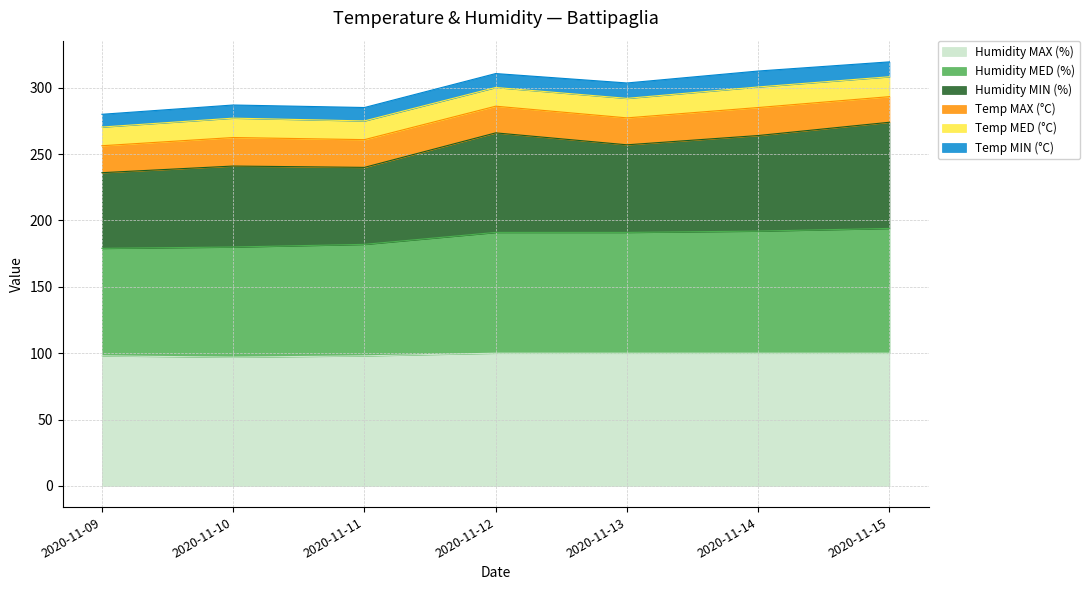

Does the chart have visible grid lines?

Yes